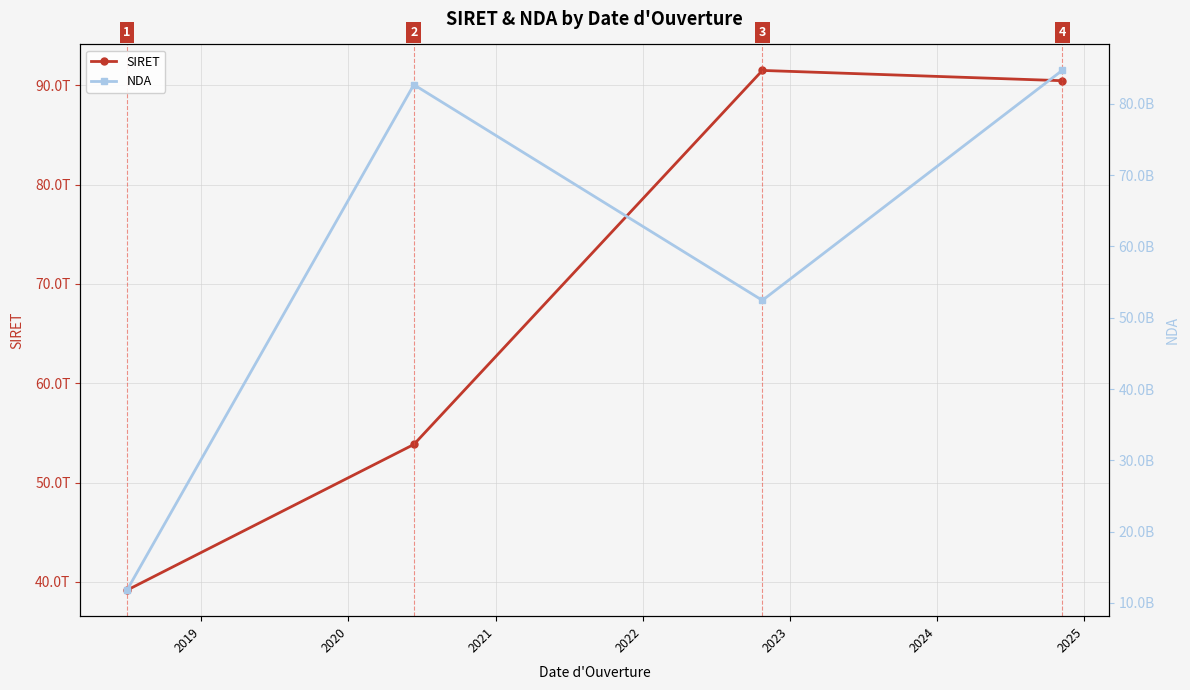

Reading left to right, transcribe all the data shown in this chart.

SIRET: 39156237800037	53835166900048	91507966900023	90473502400021
NDA: 11788322878	82691188769	52441005944	84691906369